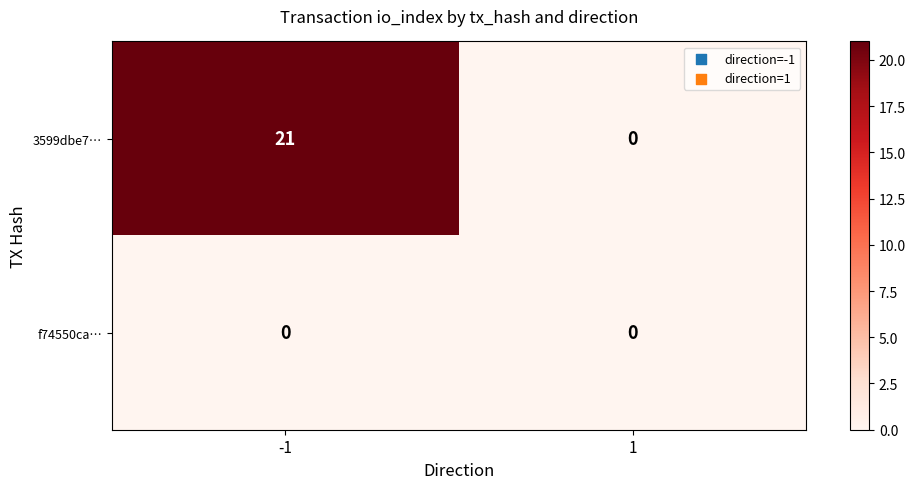

Reading left to right, extract all data points from this chart.

3599dbe7…: -1=21	1=0
f74550ca…: -1=0	1=0